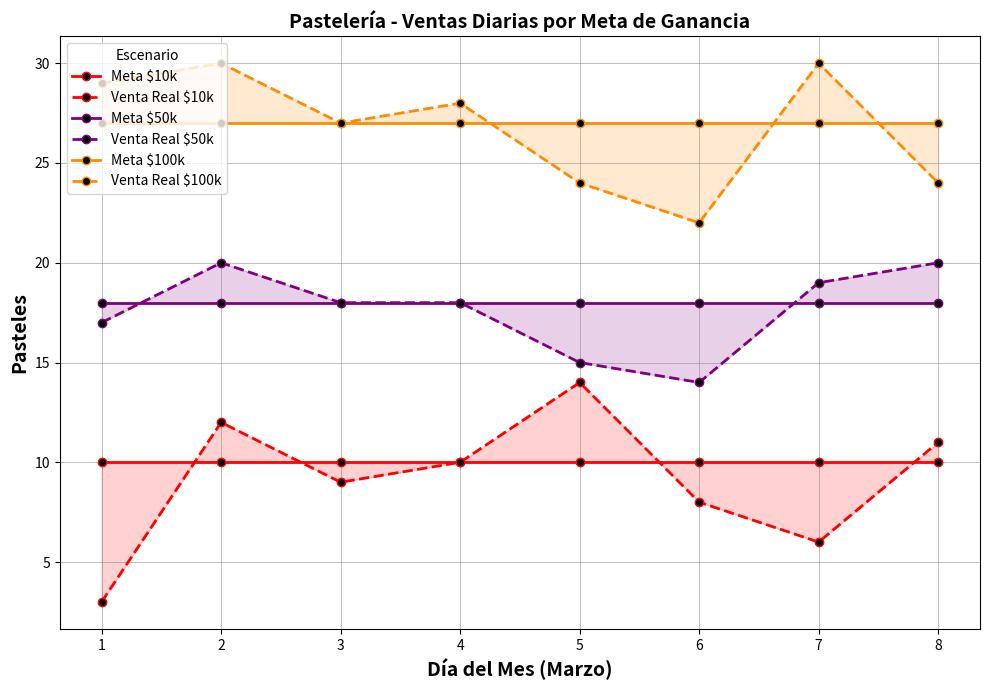

Is it true that Meta $10k equals 10 at 7?

True